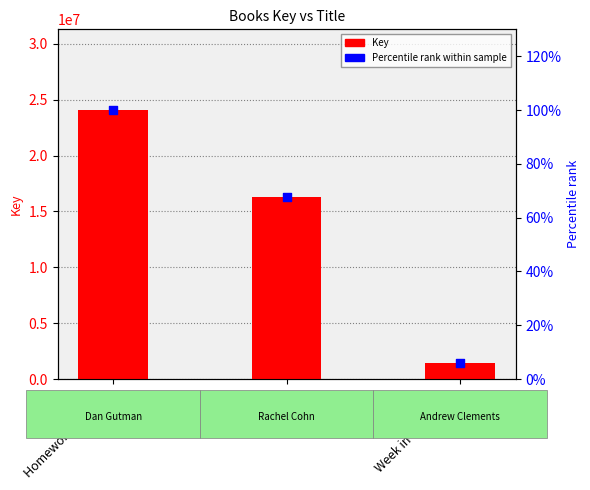

At how many categories does at least one series exceed 5545901?

2